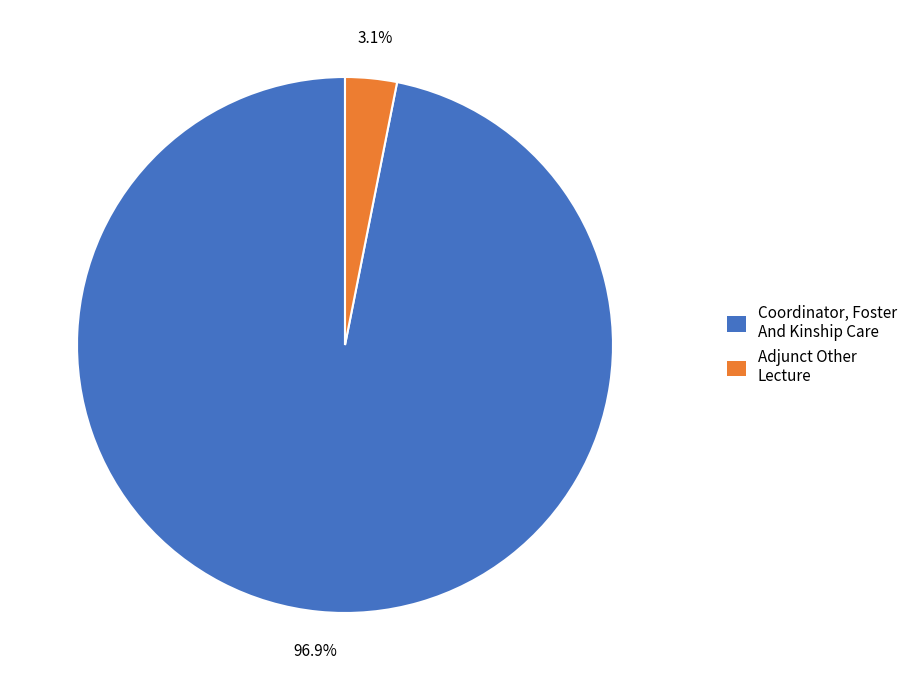

Is it true that Adjunct Other Lecture is 9% of the pie?

False